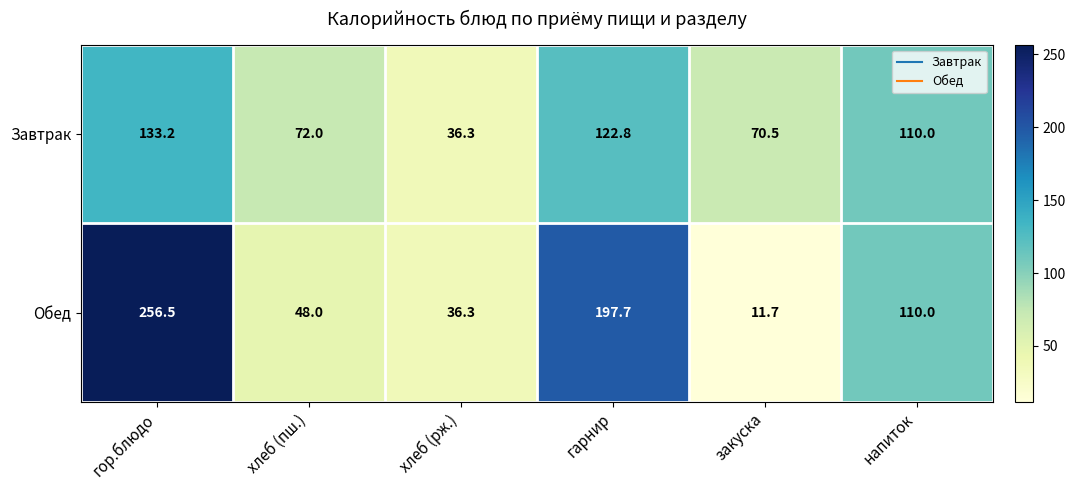

Where does the Обед series first go above 110?

гор.блюдо